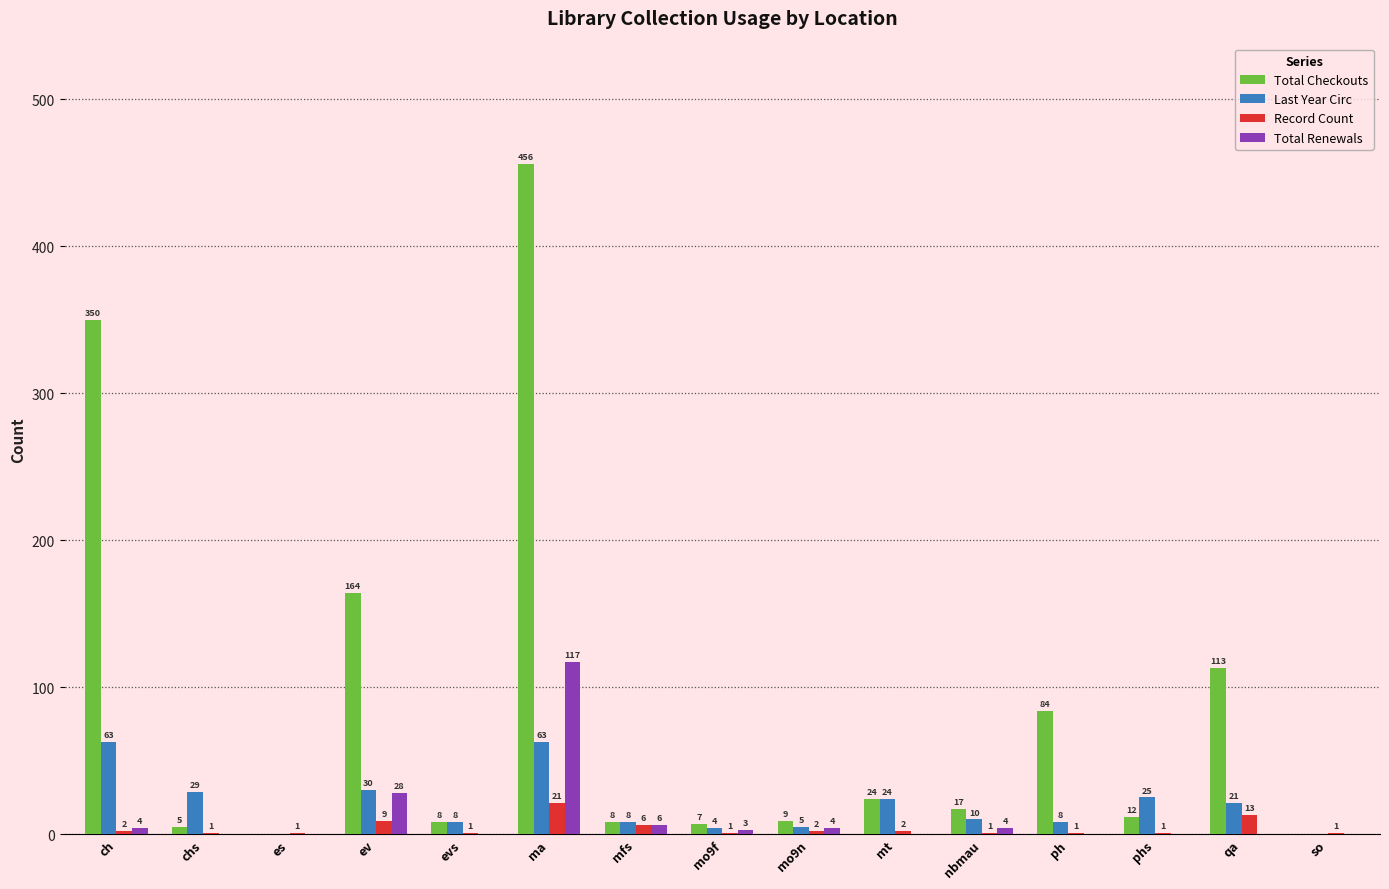

The Total Checkouts series shows 12 at phs. True or false?

True